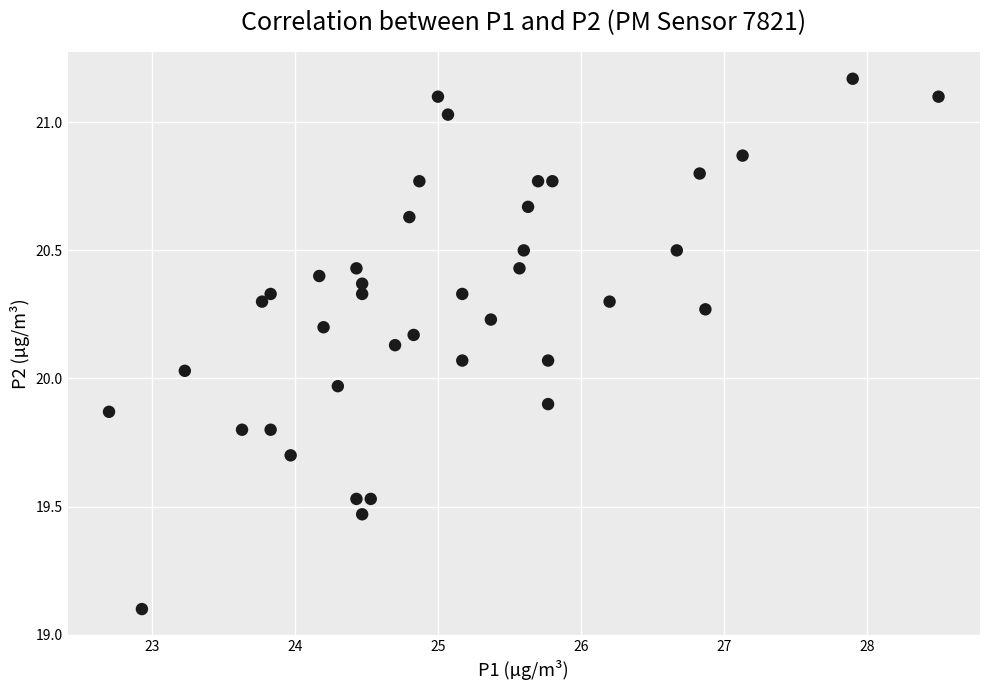

What is the range of X values (max minus min)?

5.8